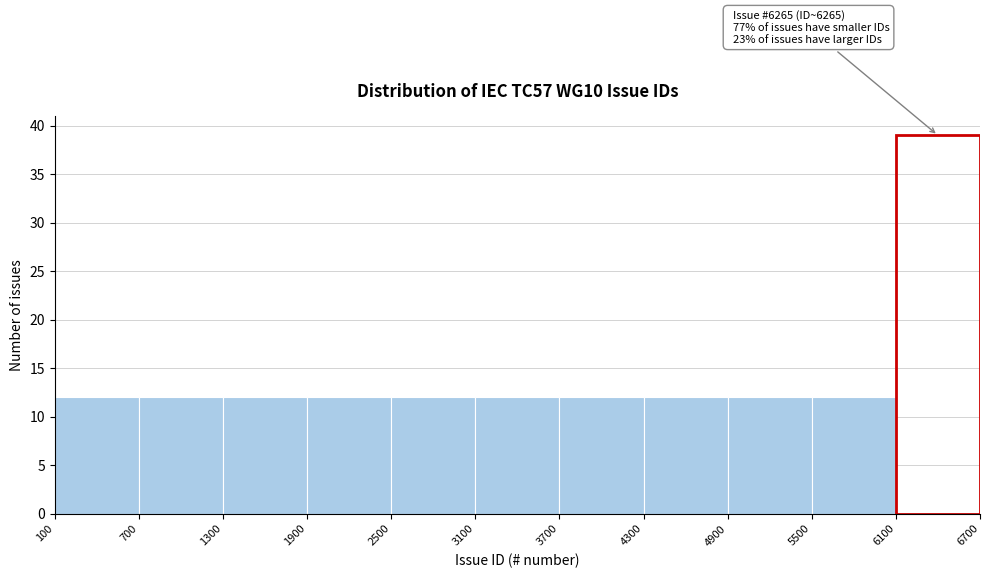

Over which range of the x-axis is the bar tallest?

6100 to 6700